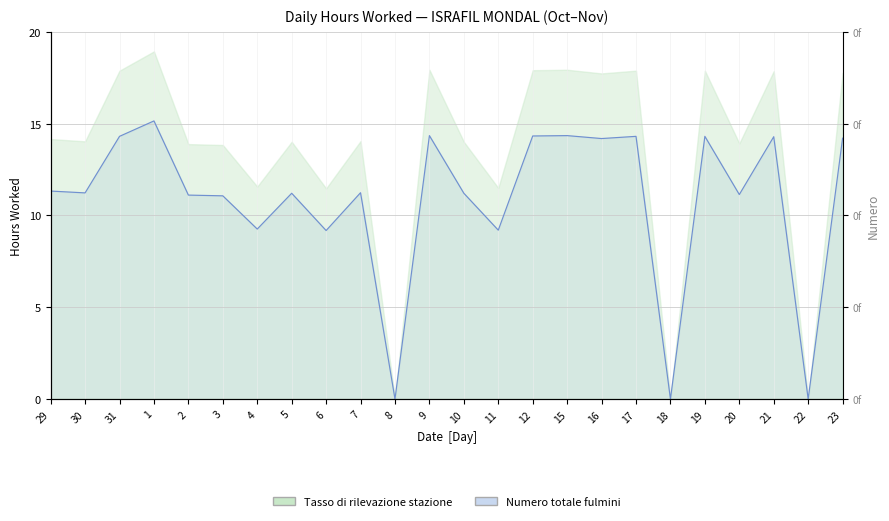

How many positive values are there?

21